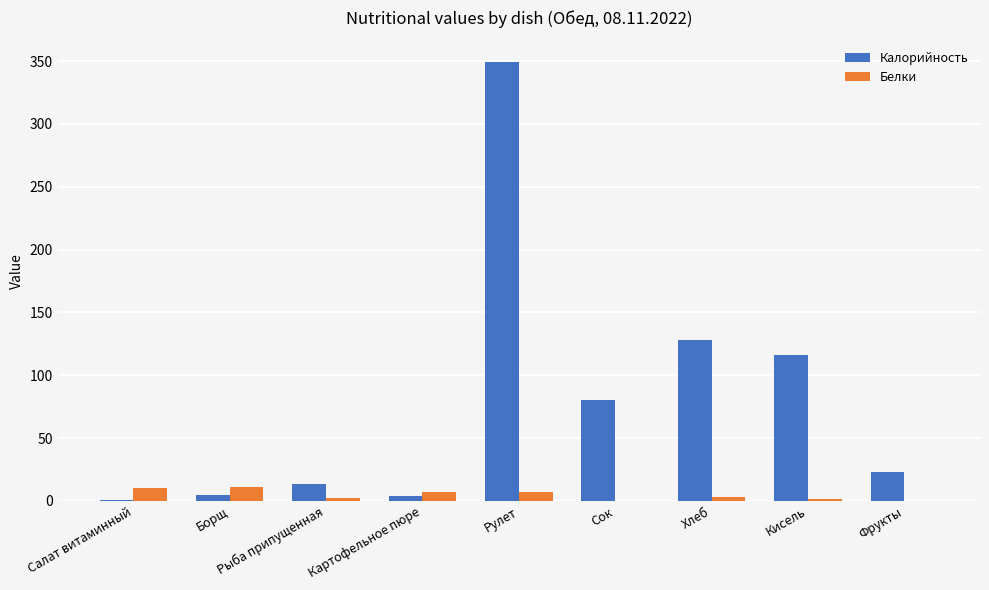

At which category is the sum across all series the highest?

Рулет